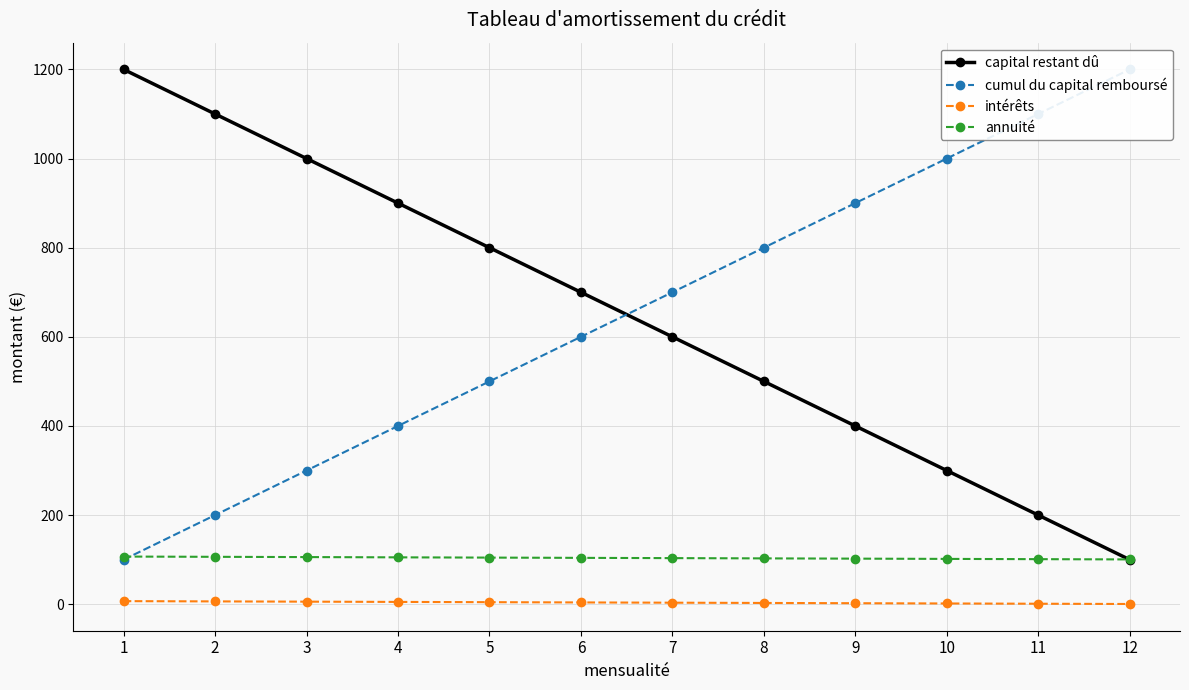

Which label corresponds to the largest value in the chart?

1